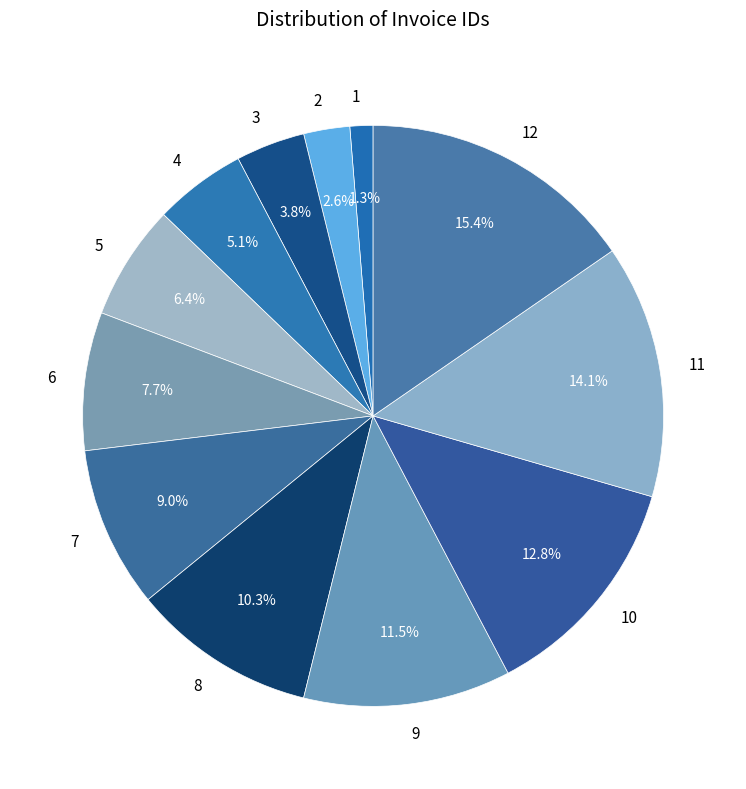

Rank the categories by value from lowest to highest.

1, 2, 3, 4, 5, 6, 7, 8, 9, 10, 11, 12